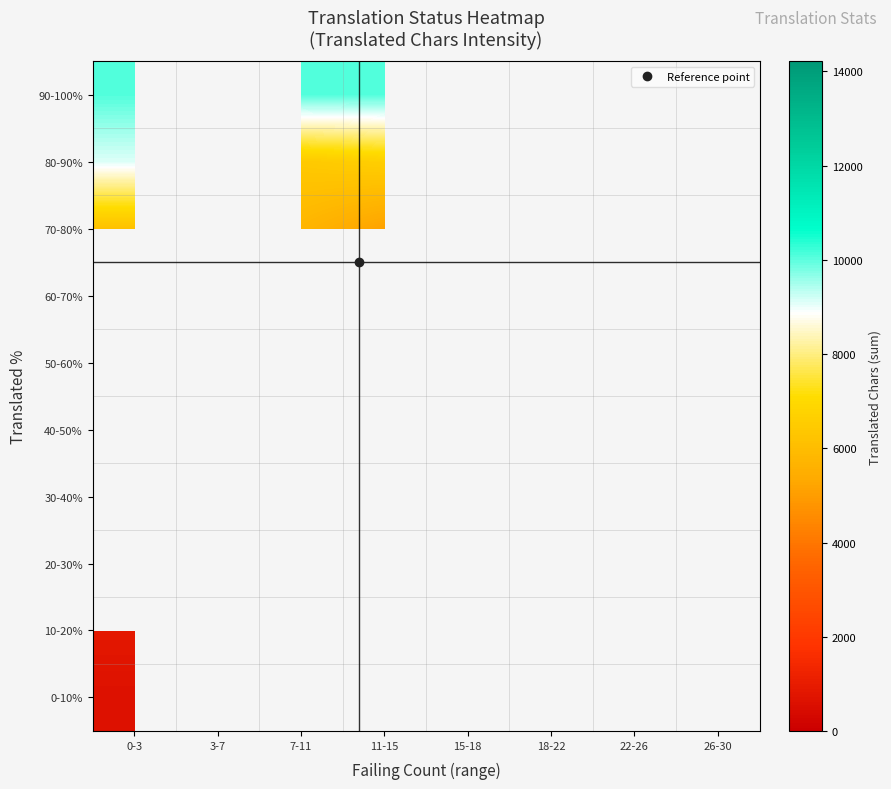

How many series are shown in this chart?

10